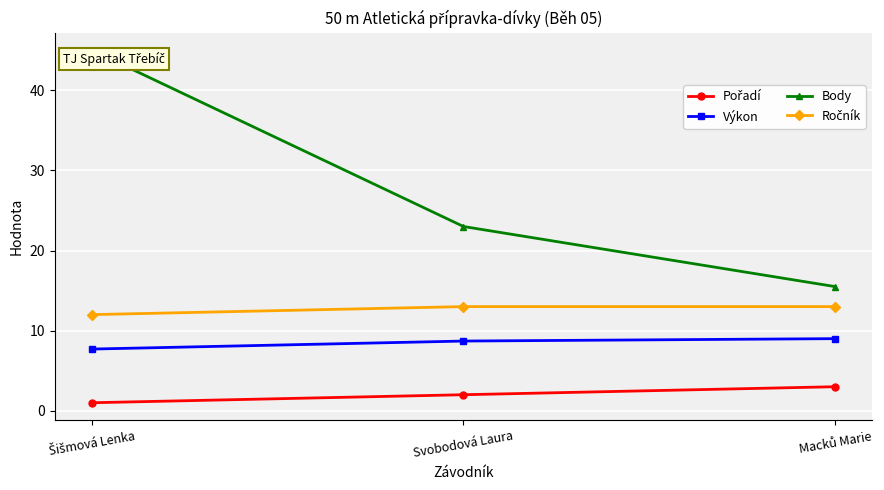

Which series has the largest total across all categories?

Body